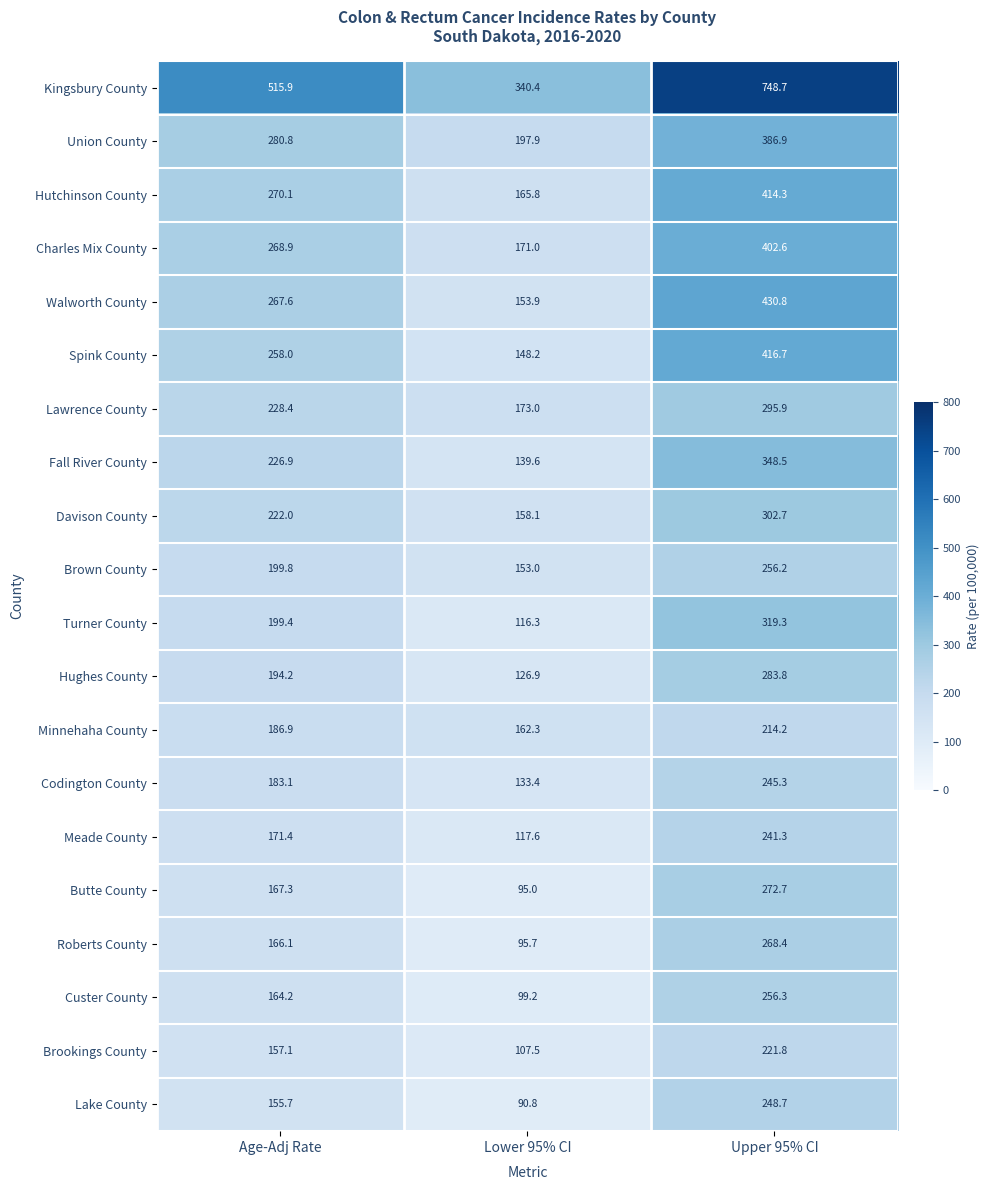

Between Age-Adj Rate and Upper 95% CI, which series saw the biggest shift?

Kingsbury County